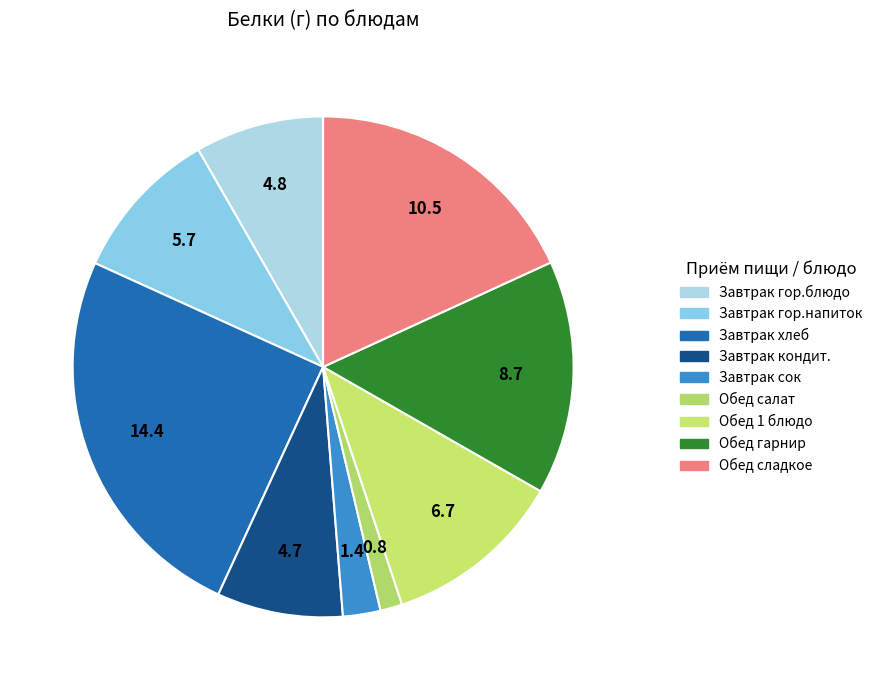

How many slices are in this pie chart?

9